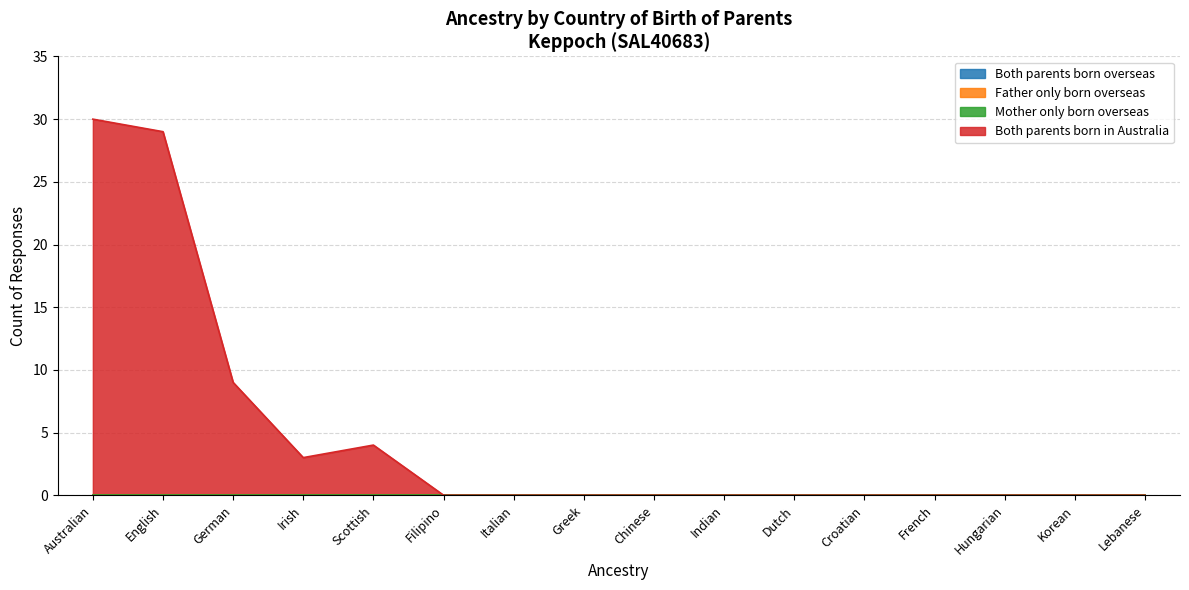

Reading left to right, what are all the values shown in this chart?

Both parents born overseas: Australian=0	English=0	German=0	Irish=0	Scottish=0	Filipino=0	Italian=0	Greek=0	Chinese=0	Indian=0	Dutch=0	Croatian=0	French=0	Hungarian=0	Korean=0	Lebanese=0
Father only born overseas: Australian=0	English=0	German=0	Irish=0	Scottish=0	Filipino=0	Italian=0	Greek=0	Chinese=0	Indian=0	Dutch=0	Croatian=0	French=0	Hungarian=0	Korean=0	Lebanese=0
Mother only born overseas: Australian=0	English=0	German=0	Irish=0	Scottish=0	Filipino=0	Italian=0	Greek=0	Chinese=0	Indian=0	Dutch=0	Croatian=0	French=0	Hungarian=0	Korean=0	Lebanese=0
Both parents born in Australia: Australian=30	English=29	German=9	Irish=3	Scottish=4	Filipino=0	Italian=0	Greek=0	Chinese=0	Indian=0	Dutch=0	Croatian=0	French=0	Hungarian=0	Korean=0	Lebanese=0